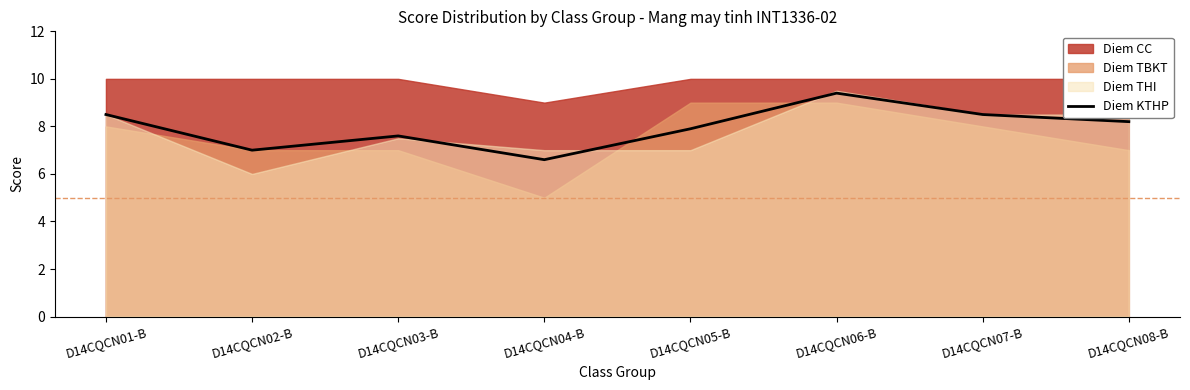

Does the chart have visible grid lines?

No